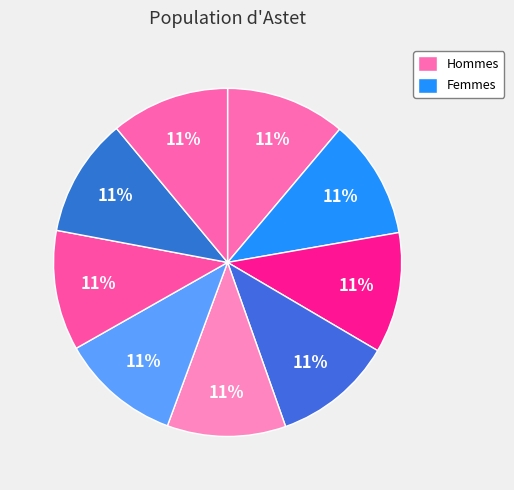

How many slices are in this pie chart?

9